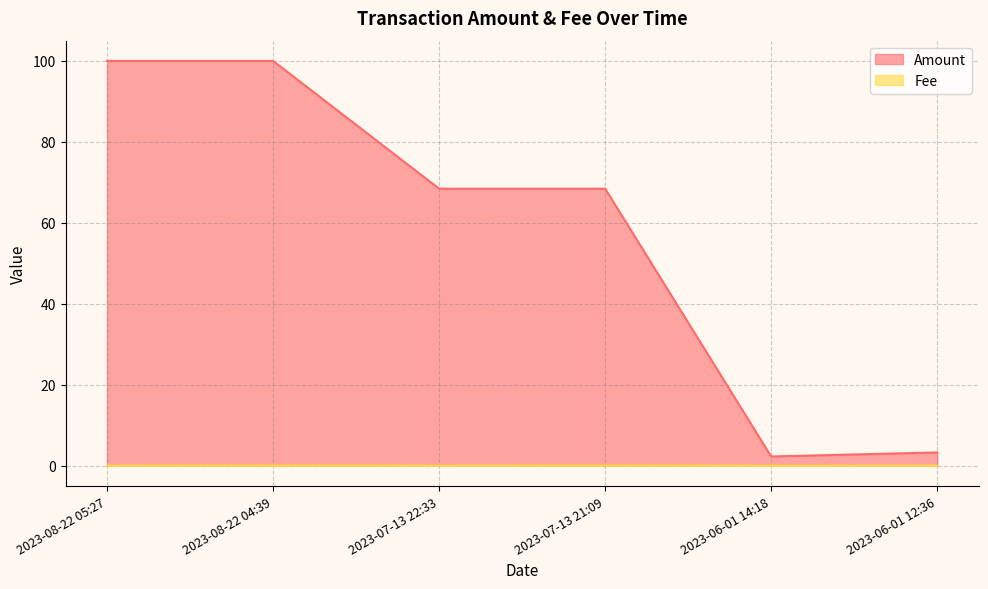

Does the chart have visible grid lines?

Yes